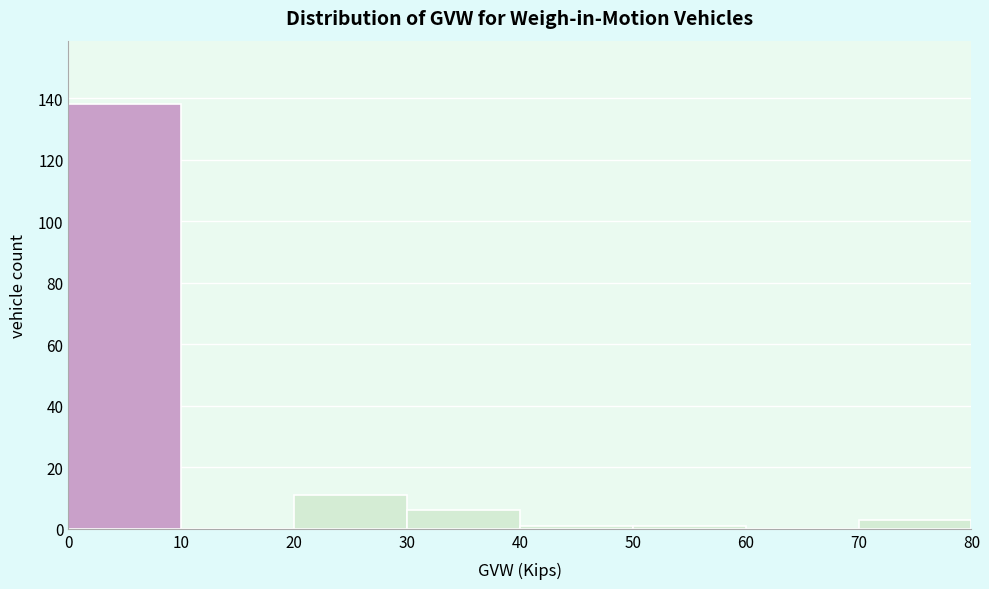

Reading left to right, transcribe this chart: for each bar, give the range it covers on the x-axis and its height. The values are not printed on the chart, so give them approximately, as read against the axis.

0 to 10: 138
10 to 20: 0
20 to 30: 12
30 to 40: 6
40 to 50: under 2
50 to 60: under 2
60 to 70: 0
70 to 80: 4